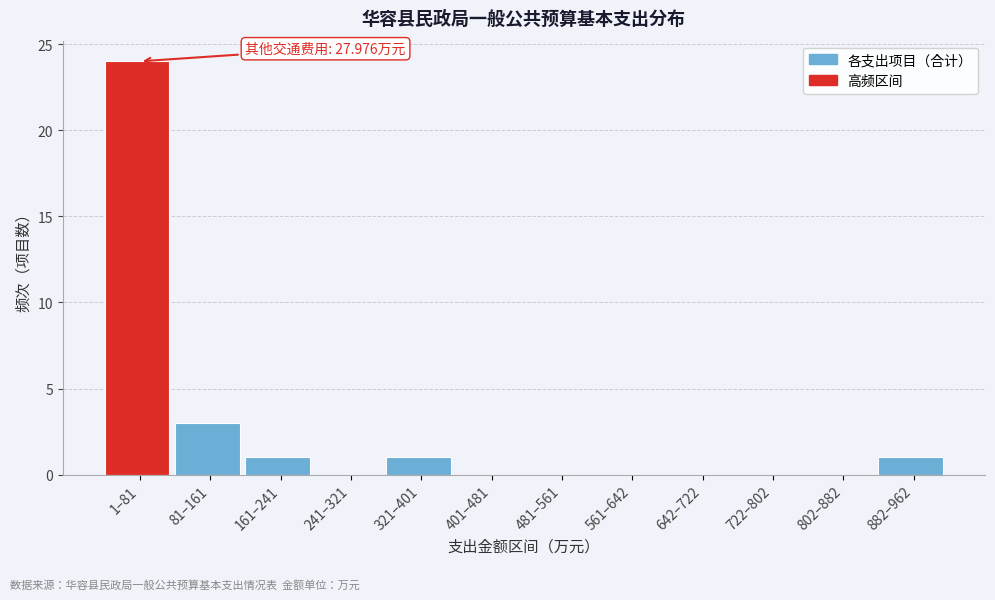

Reading left to right, transcribe all the data shown in this chart.

1–81=24	81–161=3	161–241=1	241–321=0	321–401=1	401–481=0	481–561=0	561–642=0	642–722=0	722–802=0	802–882=0	882–962=1